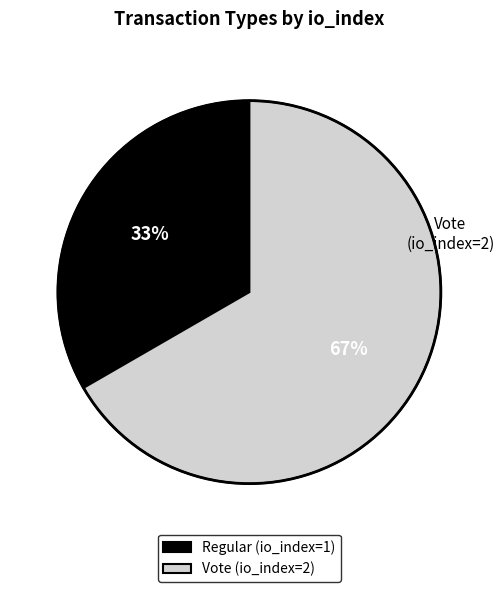

True or false: Vote accounts for 77% of the total.

False